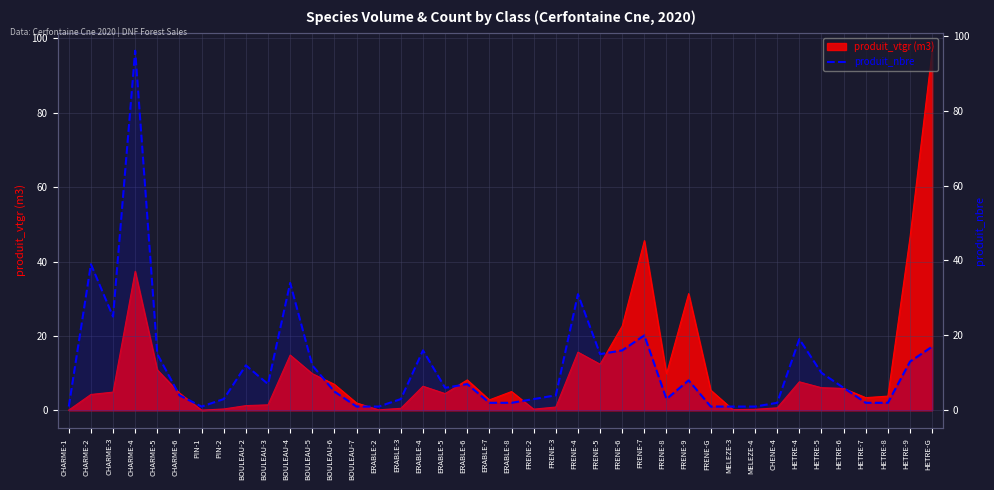

True or false: the data shows 4 at CHARME-6.

True